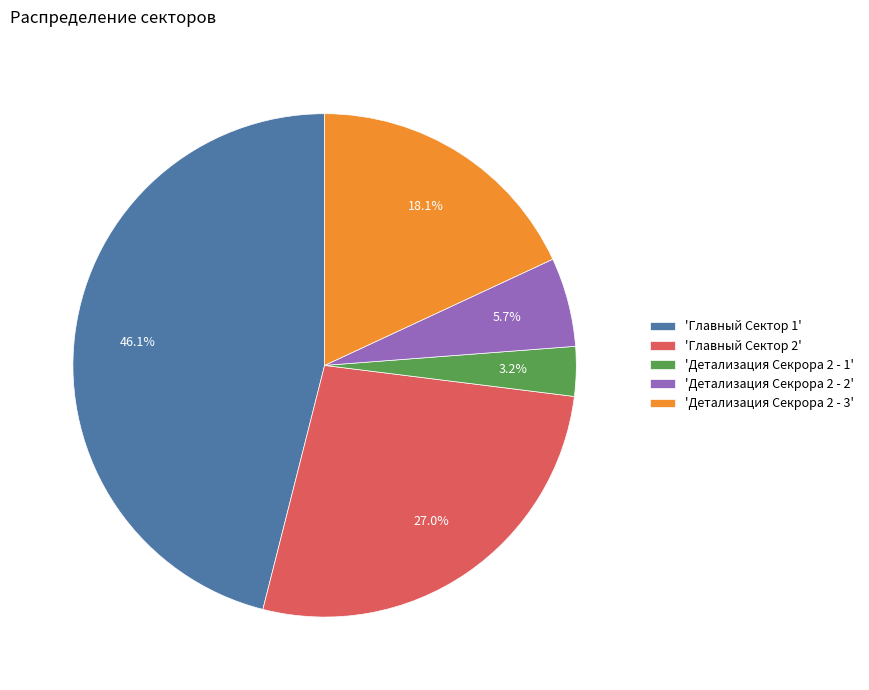

What is the ratio of the value at 'Детализация Секрора 2 - 3' to the value at 'Главный Сектор 2'?

0.7